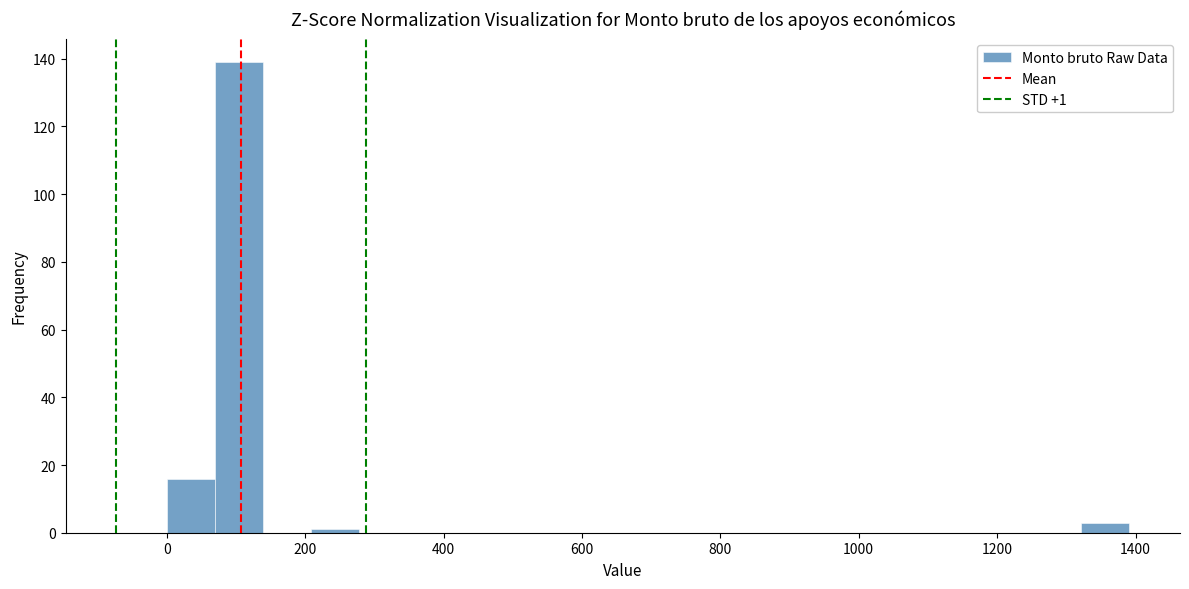

Read against the x-axis, roughly where is the centre of the tallest bar?

100